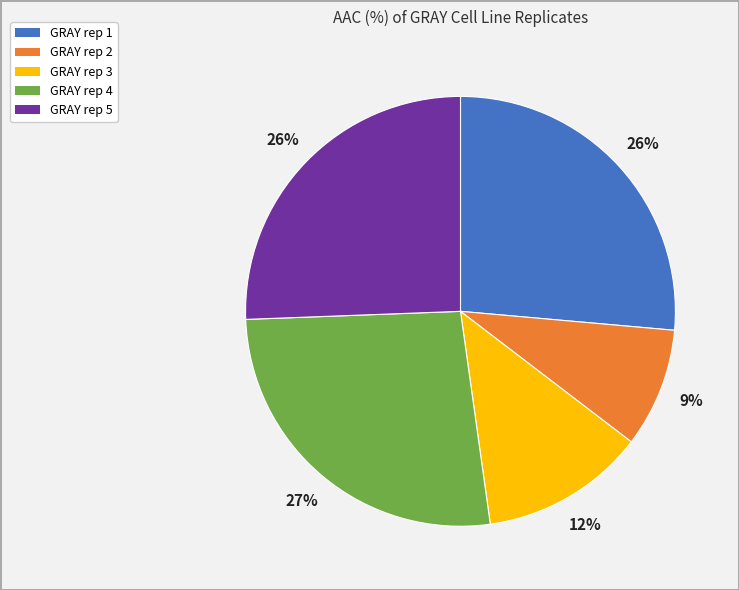

True or false: GRAY rep 1 accounts for 26% of the total.

True